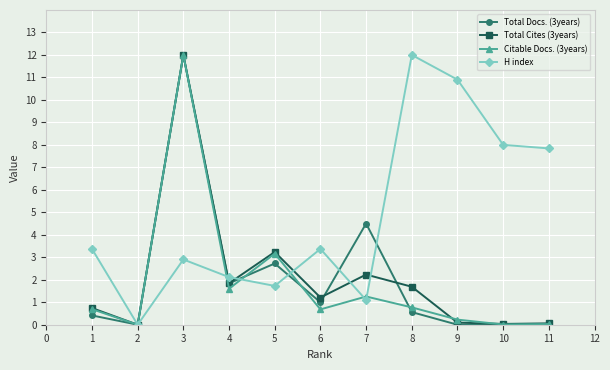

What is the maximum value shown in the chart?

12.0